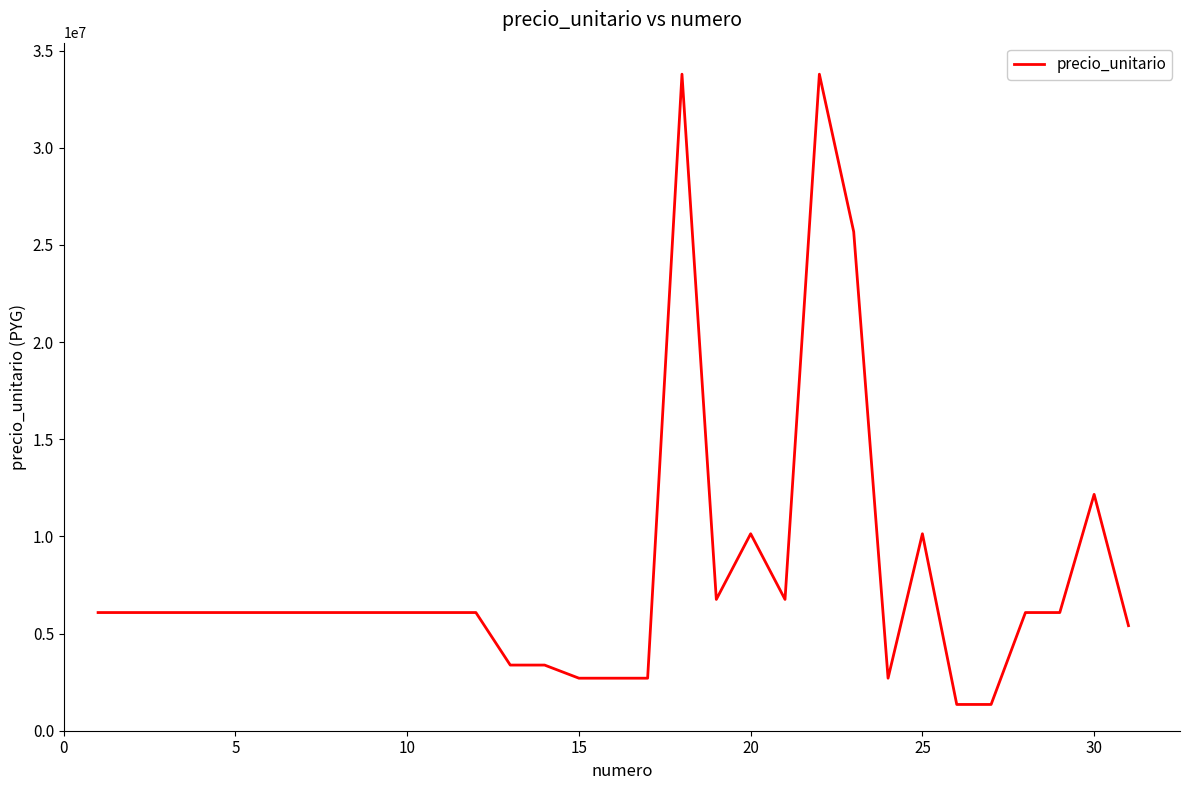

What is the greatest value displayed?

33783784